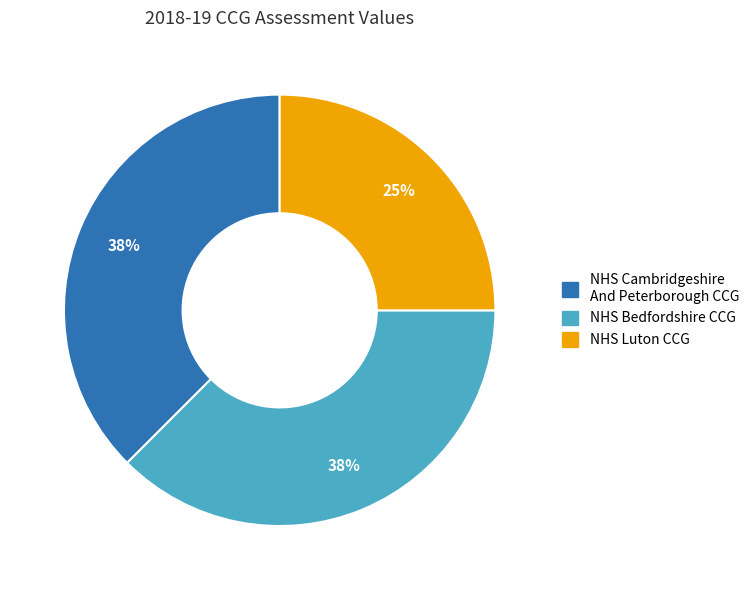

What is the smallest slice in the pie chart?

NHS Luton CCG